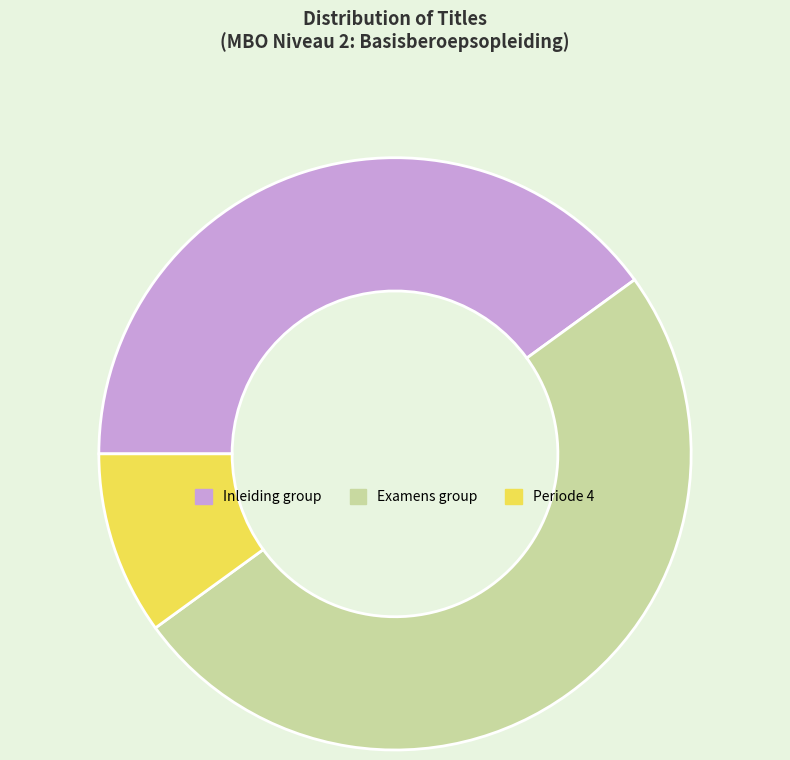

What is the ratio of the value at Examens group to the value at Inleiding group?

1.2